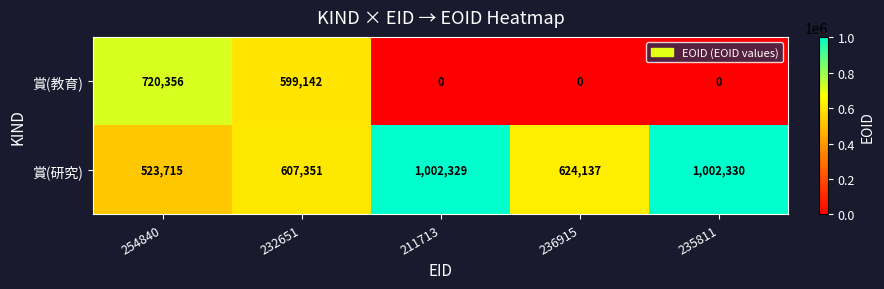

Which series has the largest total across all categories?

賞(研究)